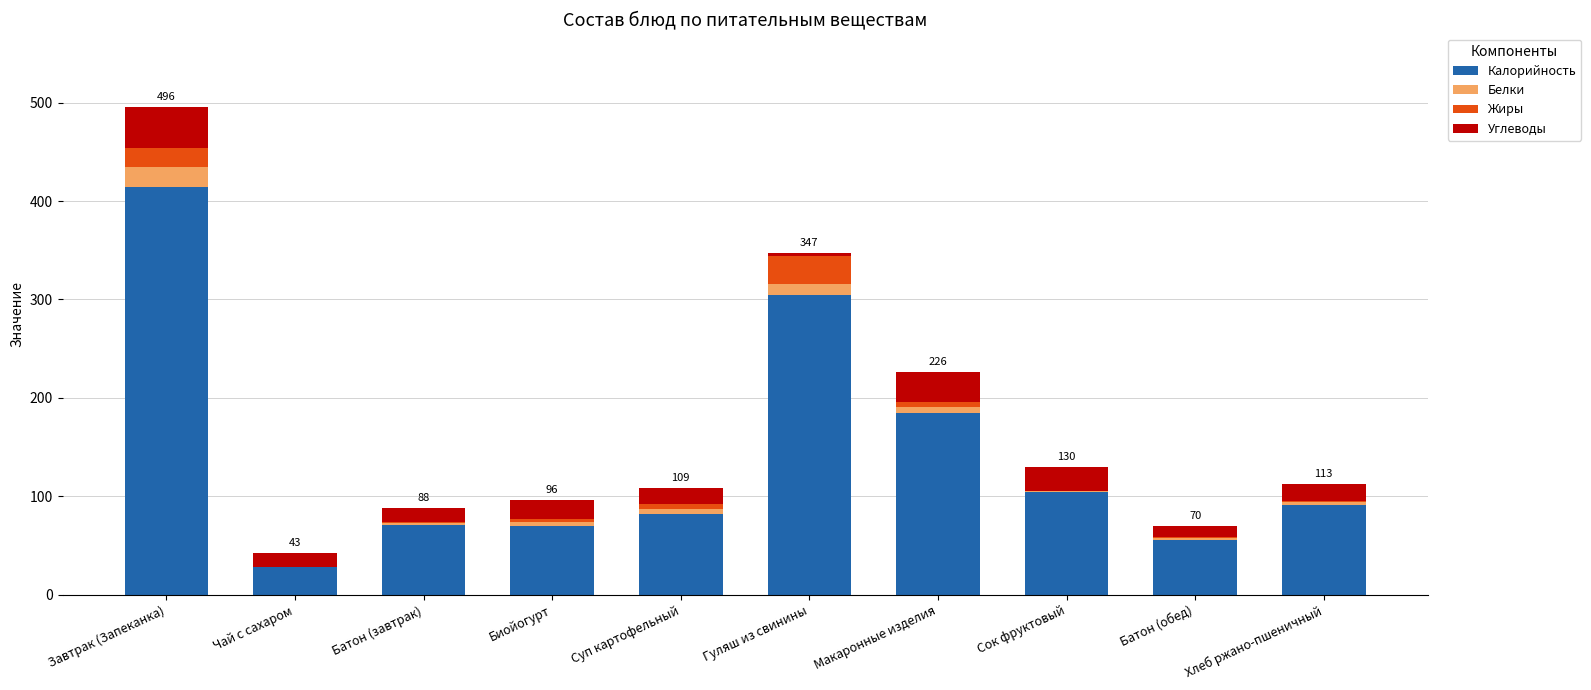

Are the bars horizontal?

No